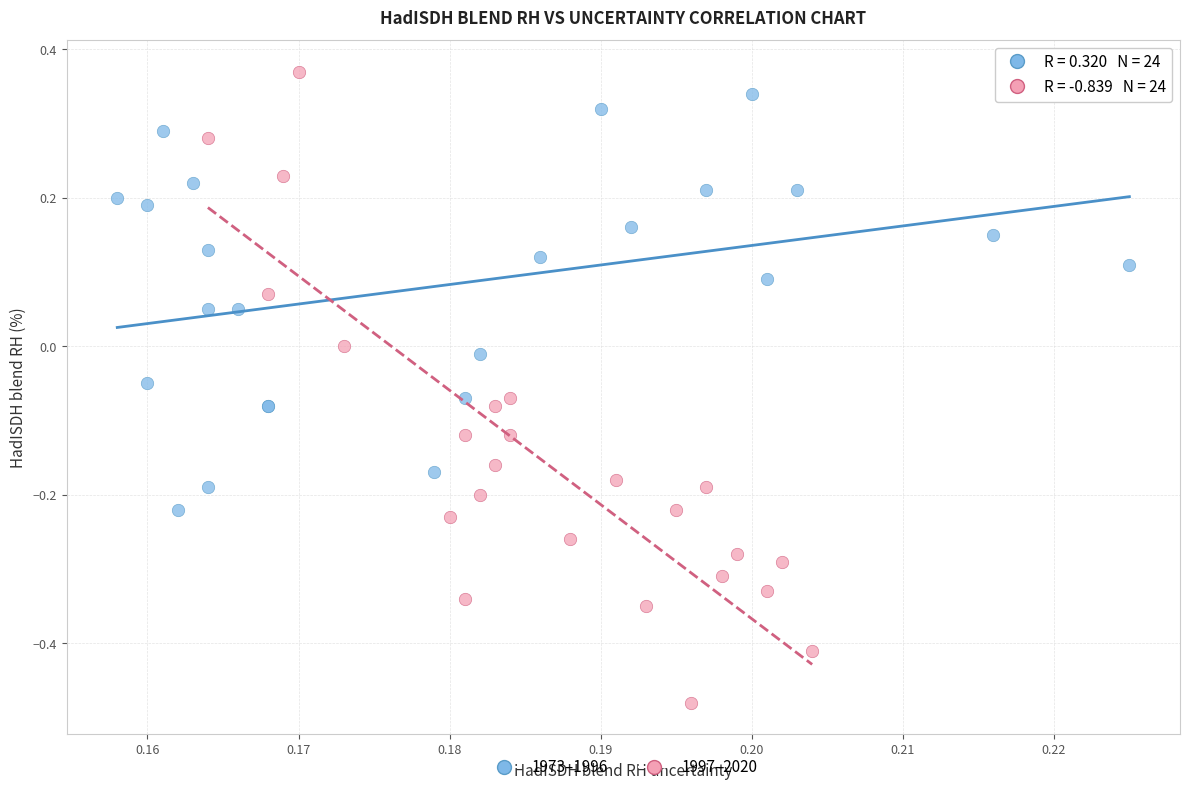

What are all the series names shown in the legend?

1973–1996, 1997–2020